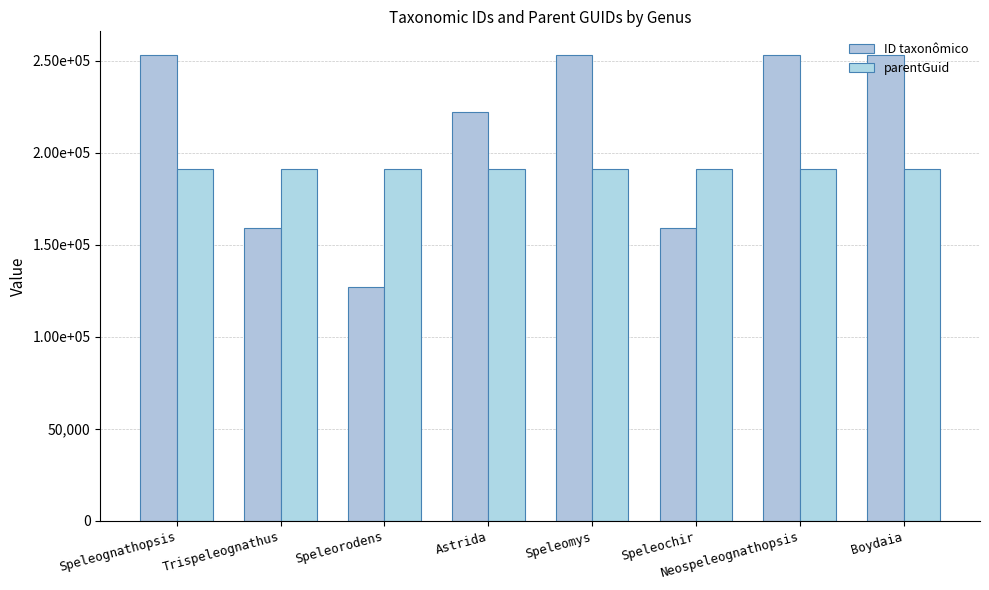

What is the difference between the highest and lowest values at Speleognathopsis?

62176